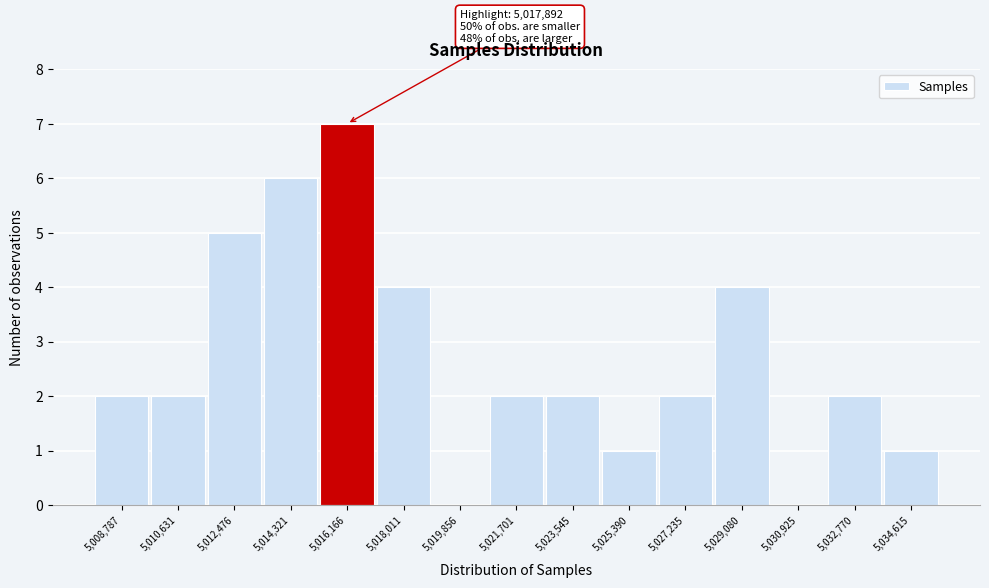

Reading left to right, transcribe all the data shown in this chart.

5,008,787=2	5,010,631=2	5,012,476=5	5,014,321=6	5,016,166=7	5,018,011=4	5,019,856=0	5,021,701=2	5,023,545=2	5,025,390=1	5,027,235=2	5,029,080=4	5,030,925=0	5,032,770=2	5,034,615=1